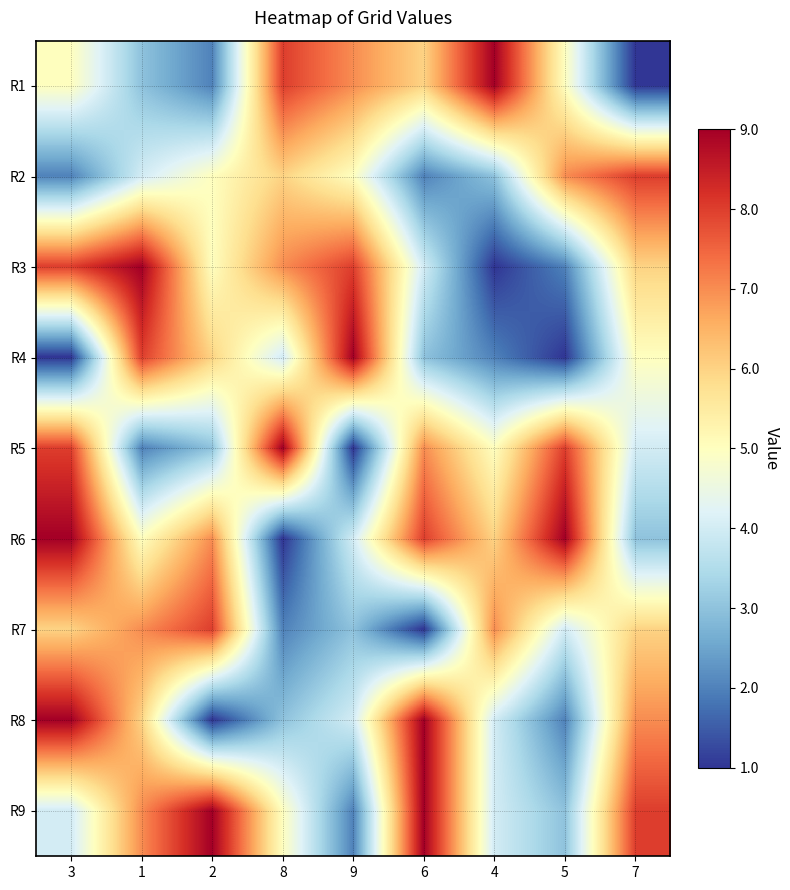

What is the total value across all series at 1?

51